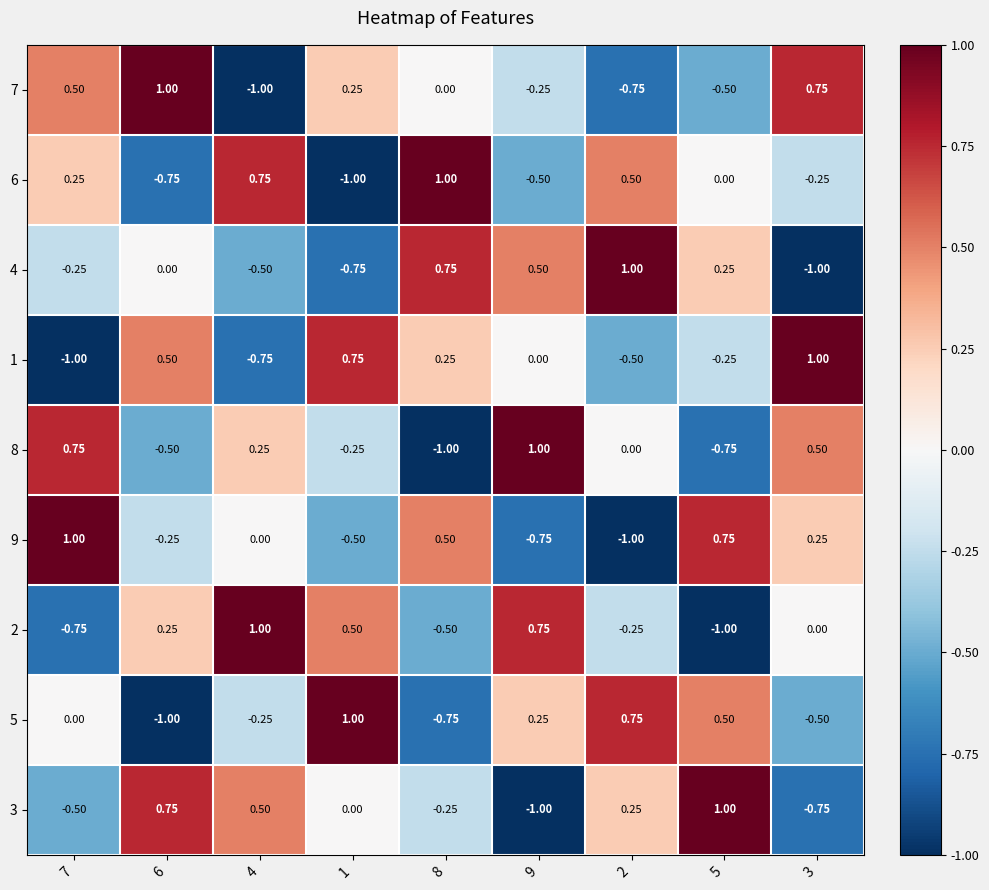

Is the value of 8 at 1 greater than the value of 4 at 6?

No